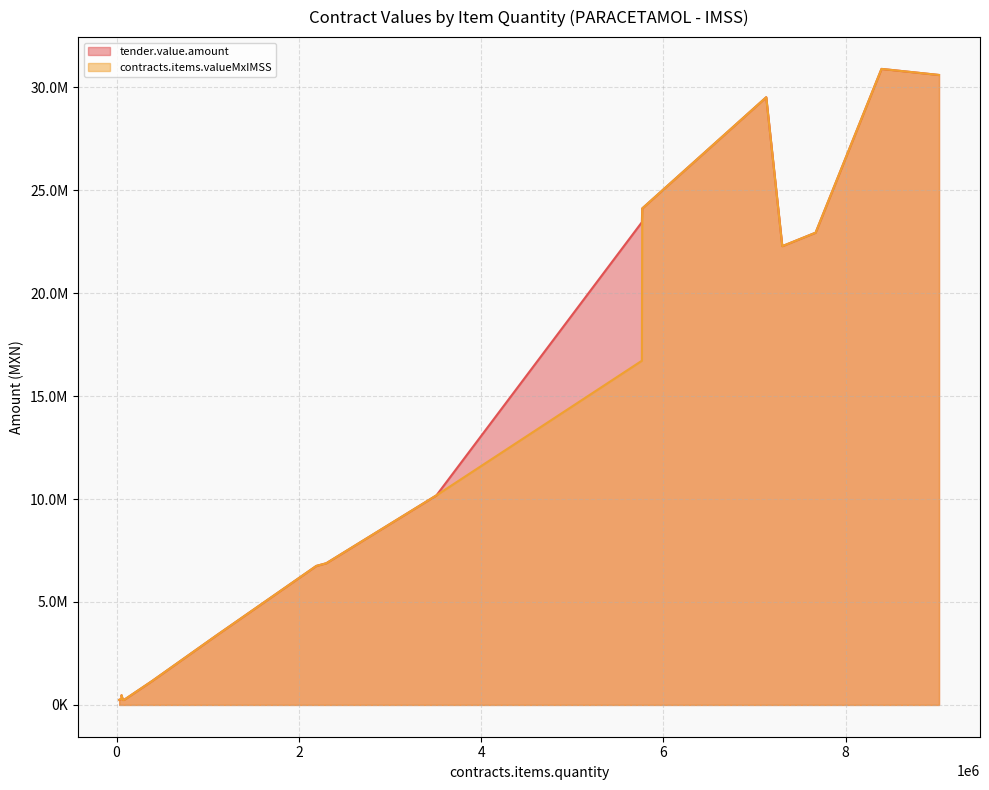

List the series in order of their overall mean, lowest first.

contracts.items.valueMxIMSS, tender.value.amount